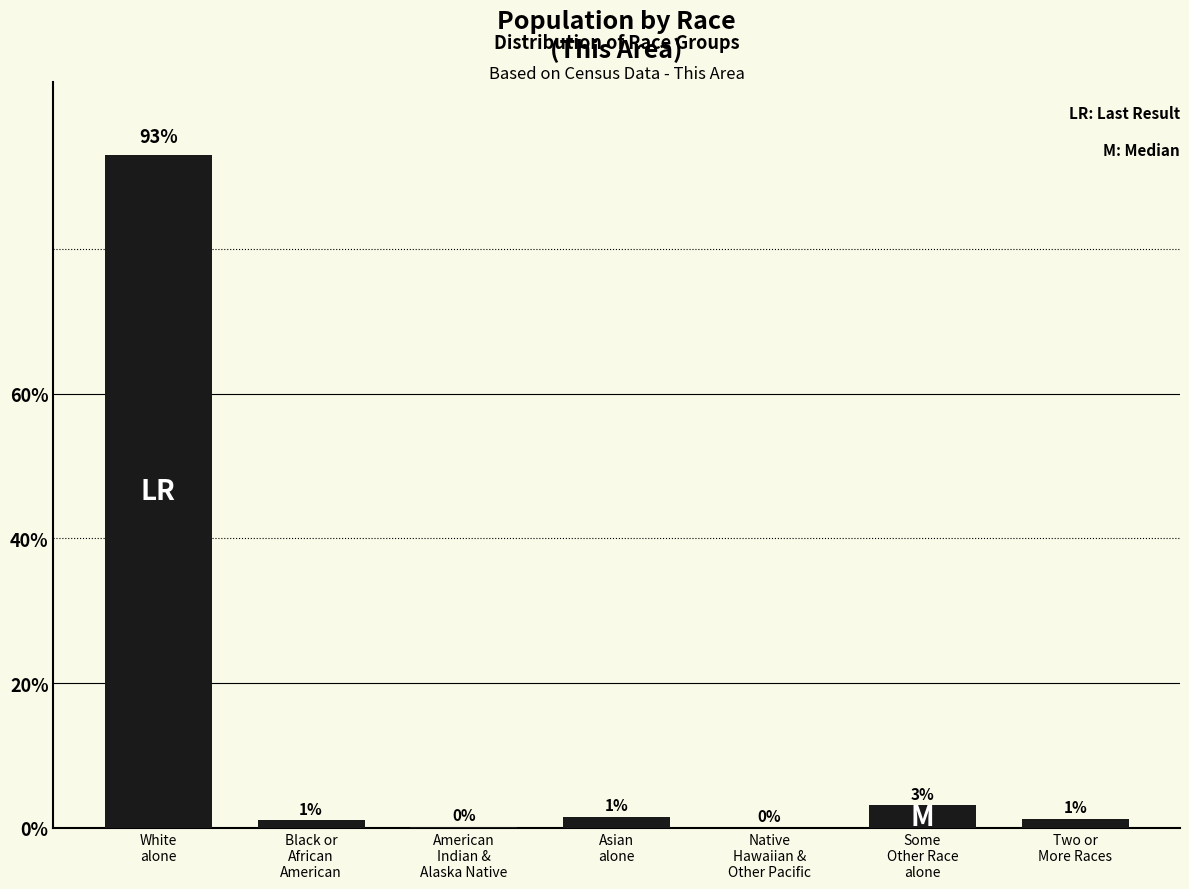

Are the bars horizontal?

No